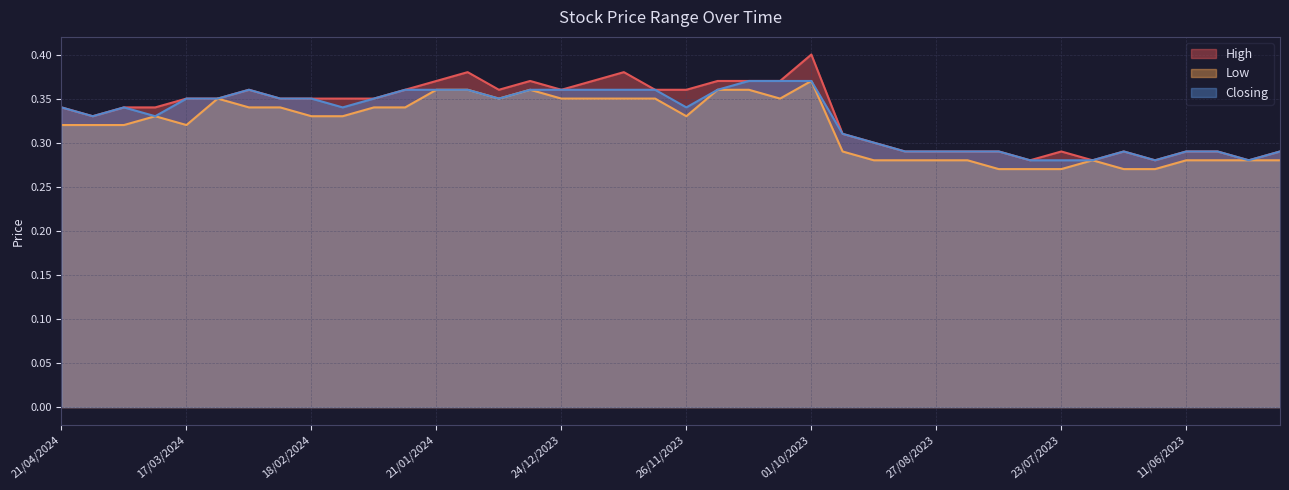

How many series are shown in this chart?

3